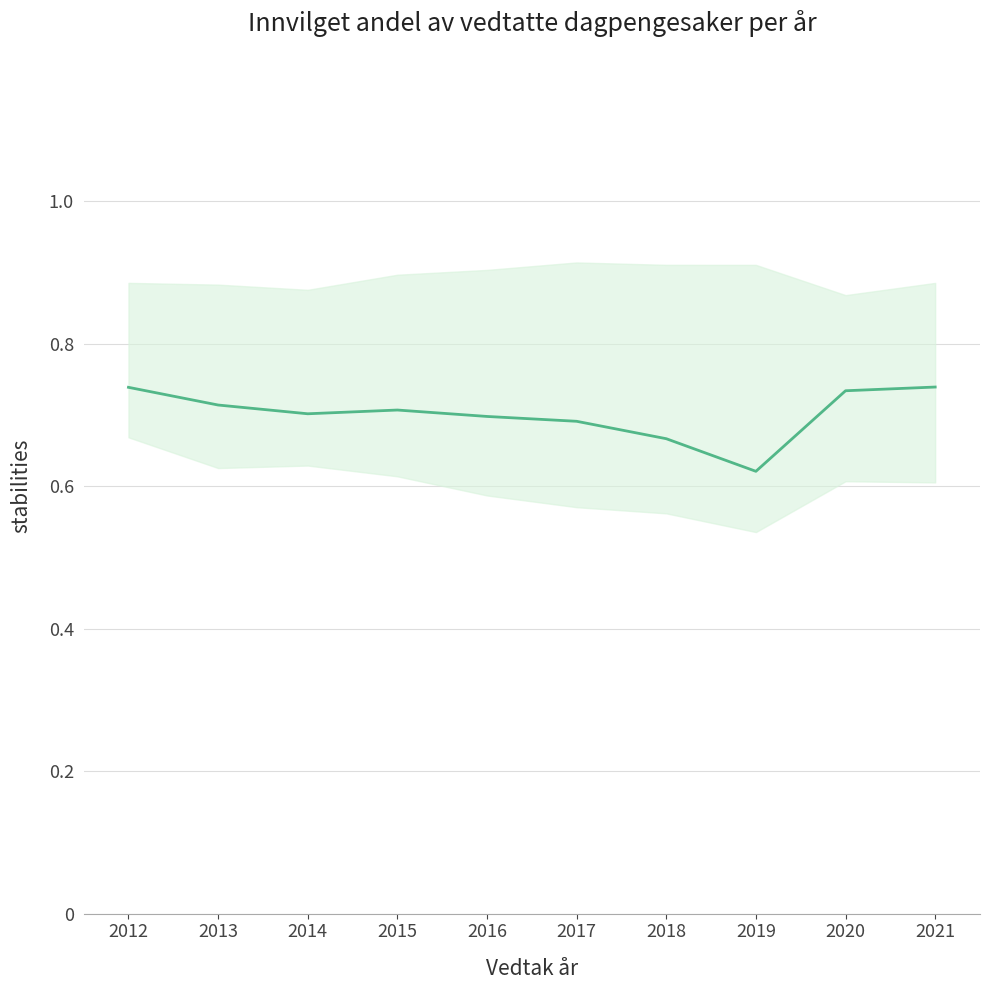

Where is the first local maximum?

2015